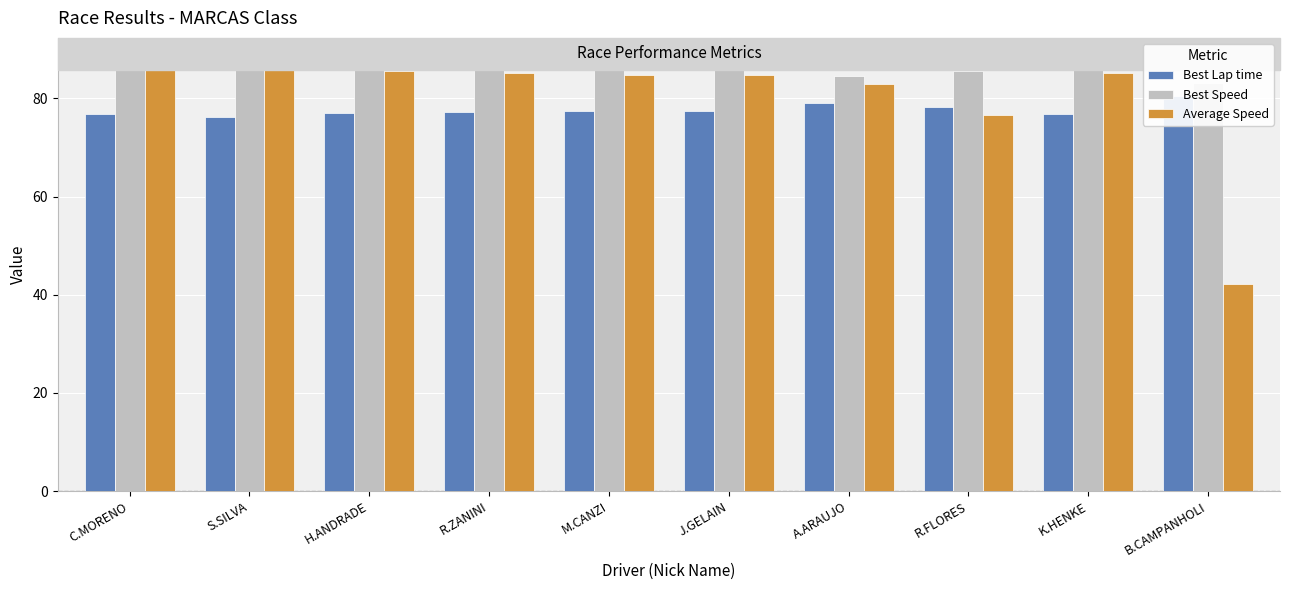

Where is Best Lap time nearest to the value 78?

R.FLORES